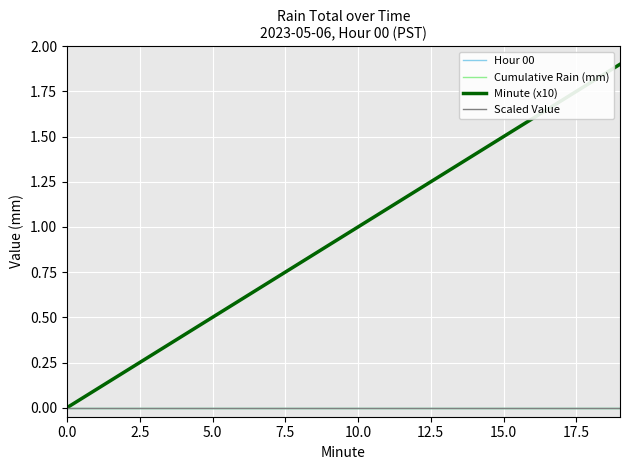

Is this an area chart (filled region under the line)?

No